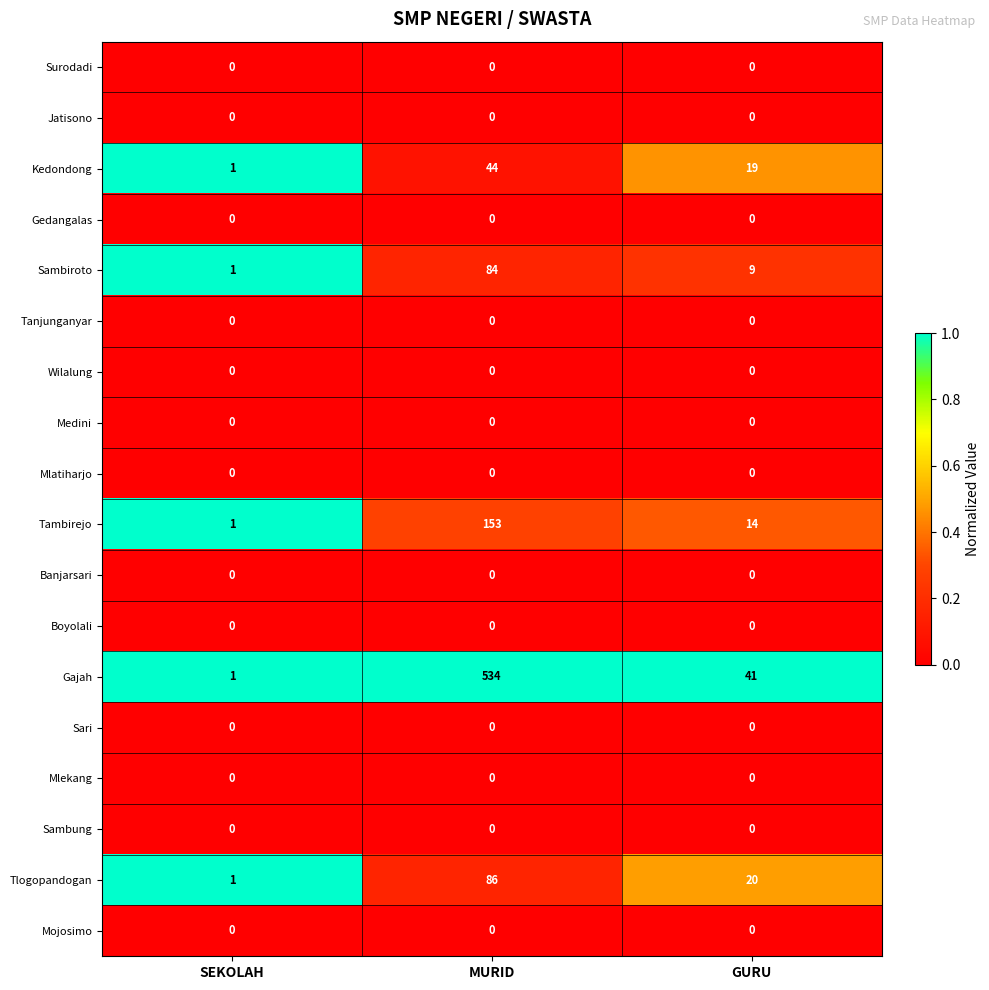

What is the total value across all series at SEKOLAH?

5